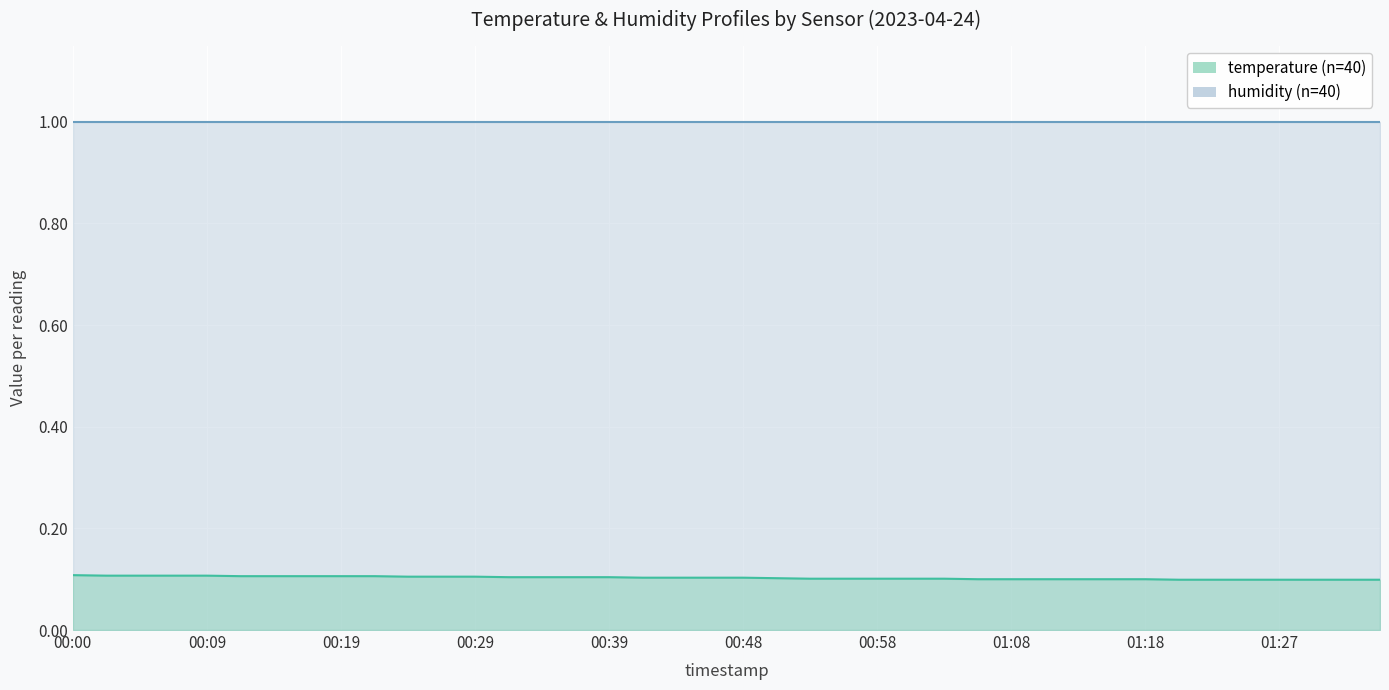

True or false: humidity (line) and temperature (line) cross at least once.

False